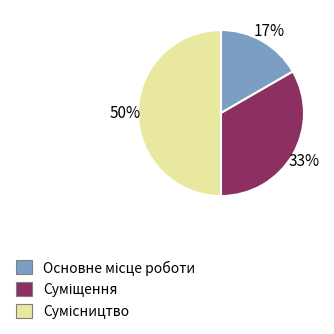

To the nearest percent, what is the difference between the largest and smallest slice percentages?

33%